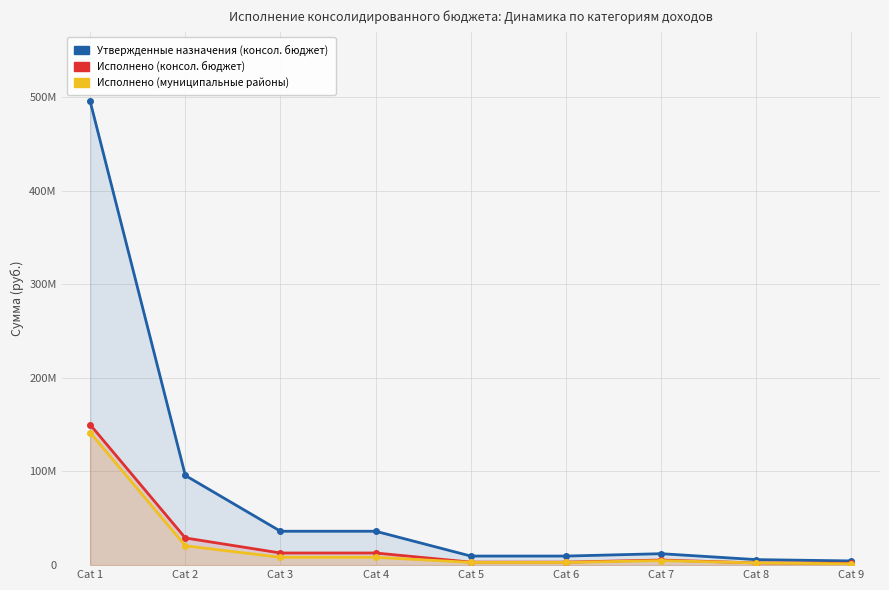

Which series has the largest total across all categories?

Утвержденные назначения (консол. бюджет)